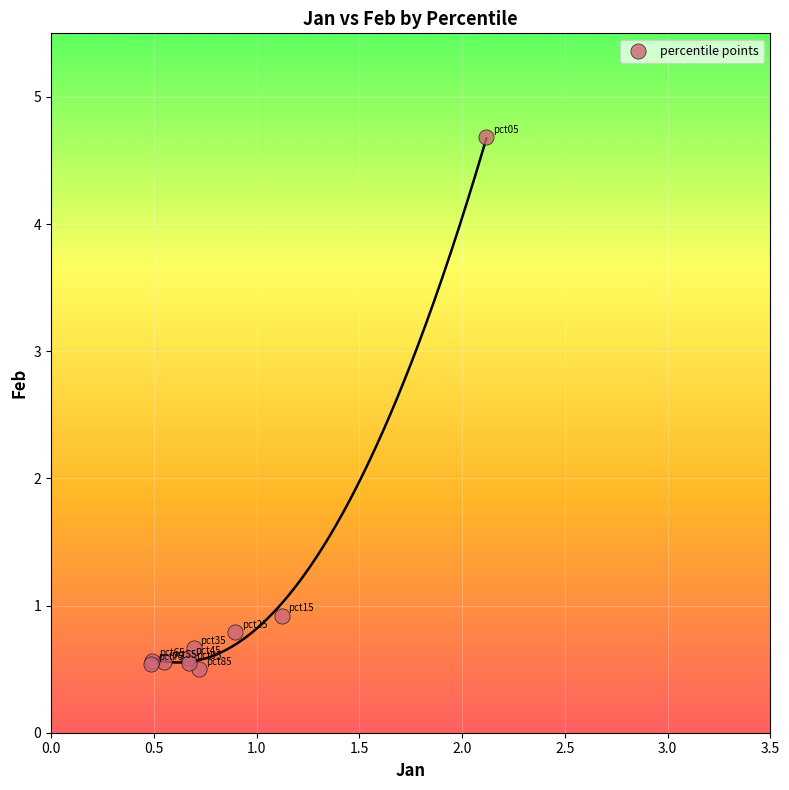

What Y value in the scatter plot is closest to 2?

0.9